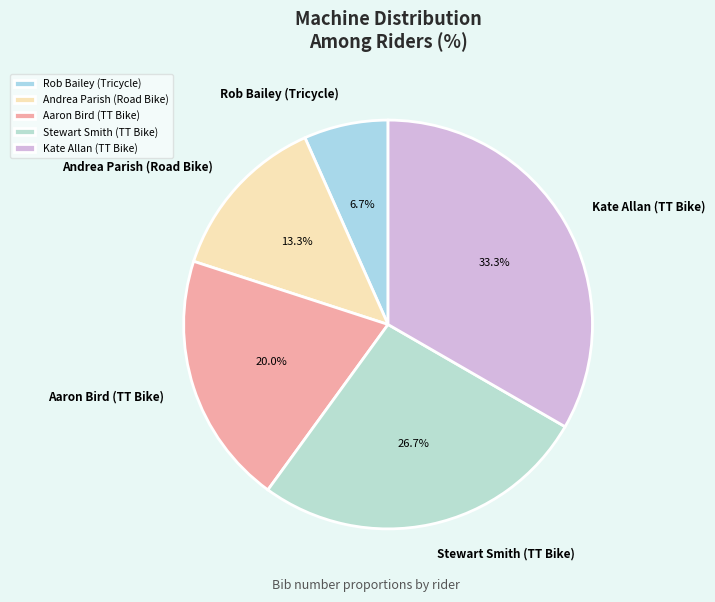

True or false: Aaron Bird (TT Bike) accounts for 20% of the total.

True